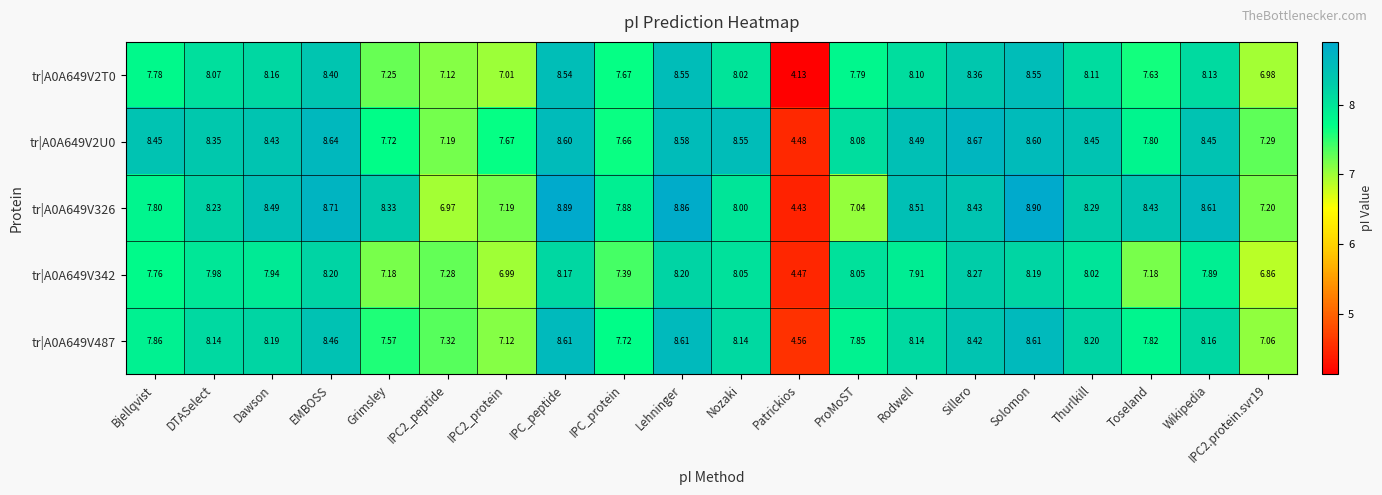

Is the value of tr|A0A649V326 at Rodwell greater than the value of tr|A0A649V2T0 at Bjellqvist?

Yes